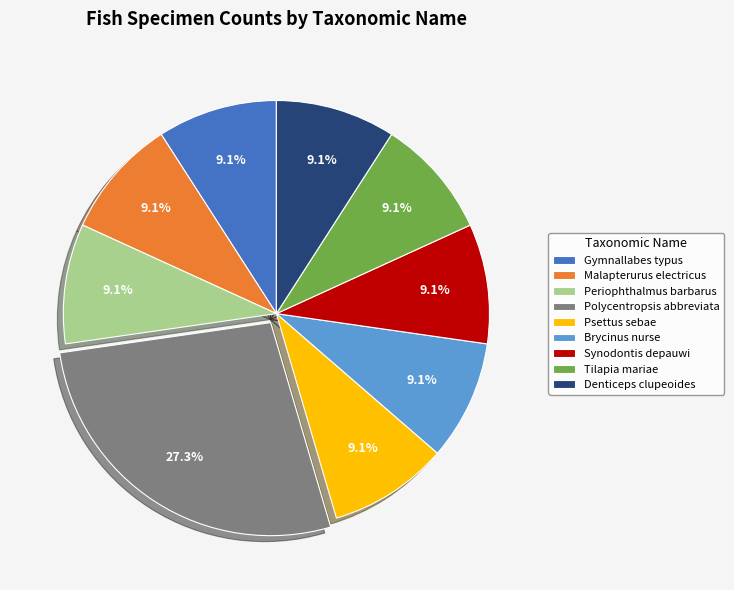

To the nearest percent, what portion does Malapterurus electricus represent?

9%